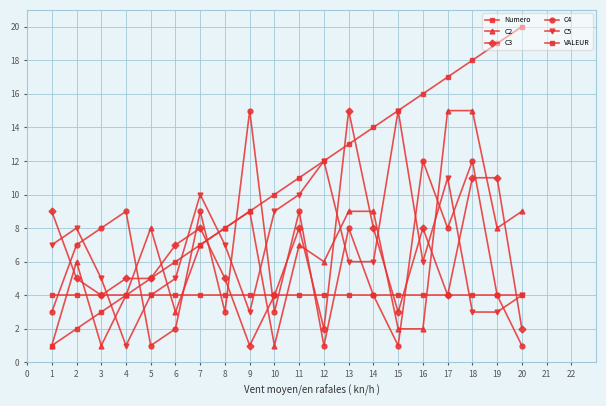

Which has a higher value, 16 or 8?

16